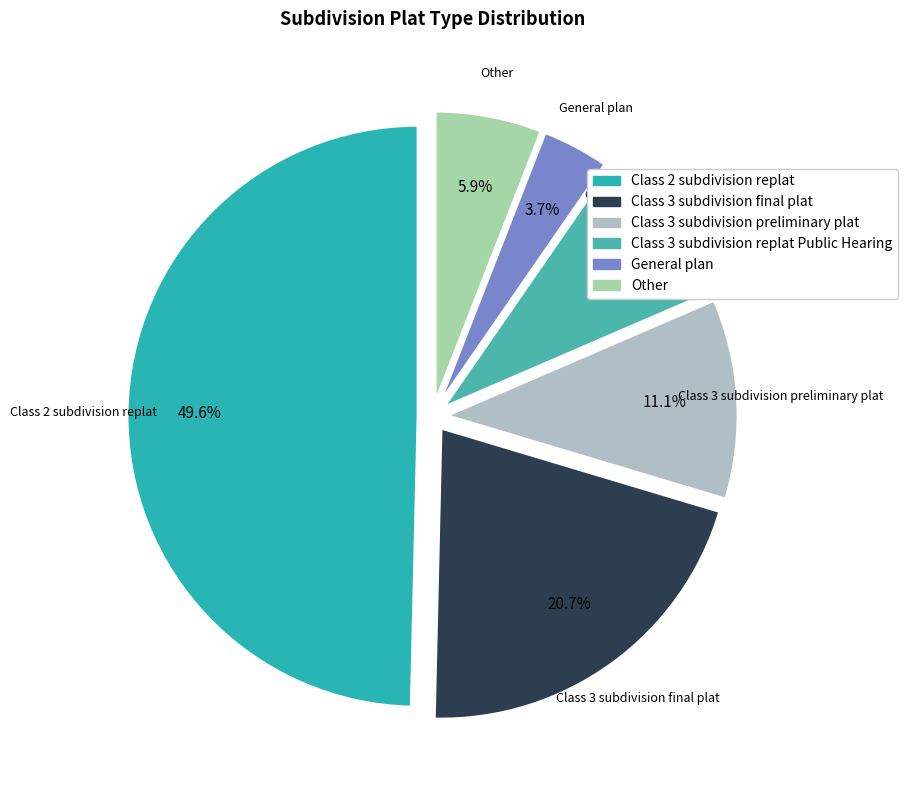

Between Class 2 subdivision replat and Class 3 subdivision replat Public Hearing, which is larger?

Class 2 subdivision replat